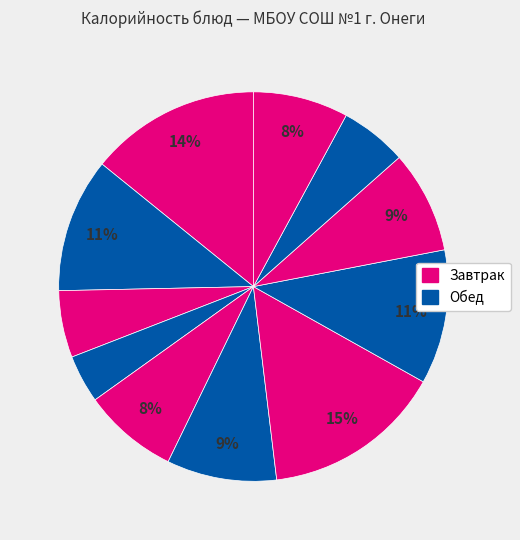

How many segments does this pie chart have?

11